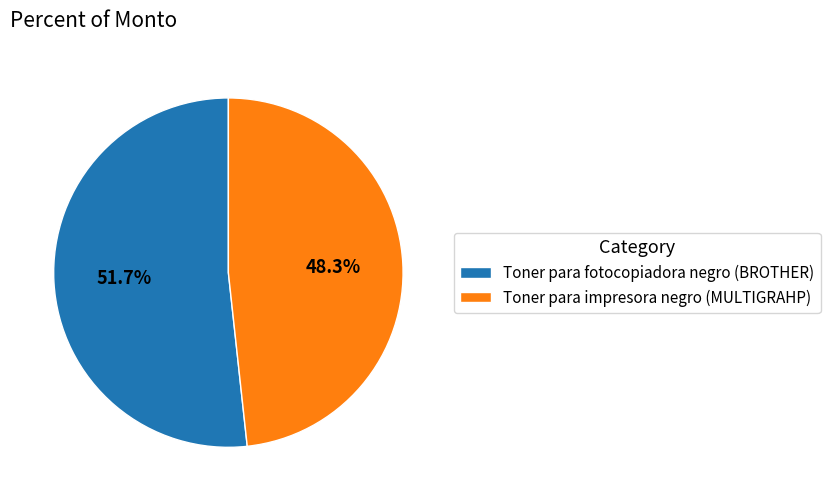

True or false: Toner para fotocopiadora negro (BROTHER) accounts for 46% of the total.

False